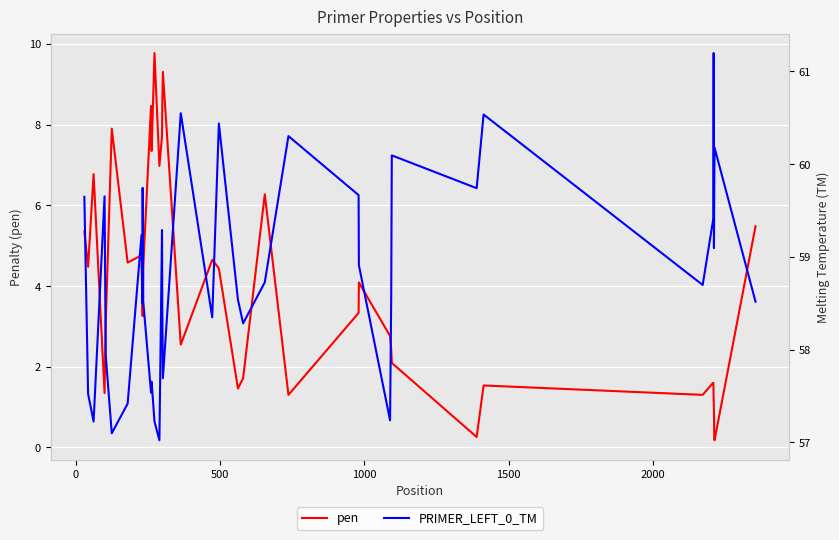

List the series in order of their overall mean, lowest first.

pen, PRIMER_LEFT_0_TM